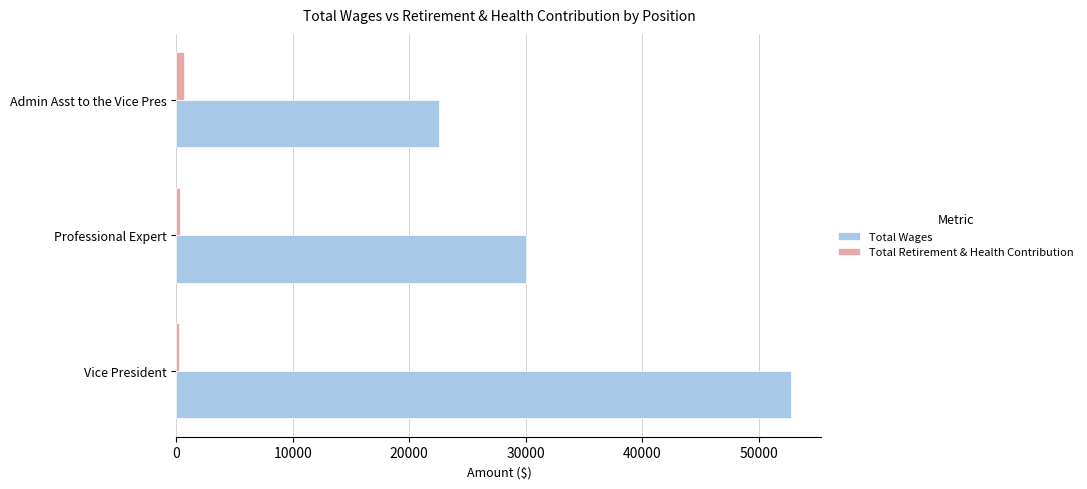

Is it true that Total Wages equals 41955 at Professional Expert?

False